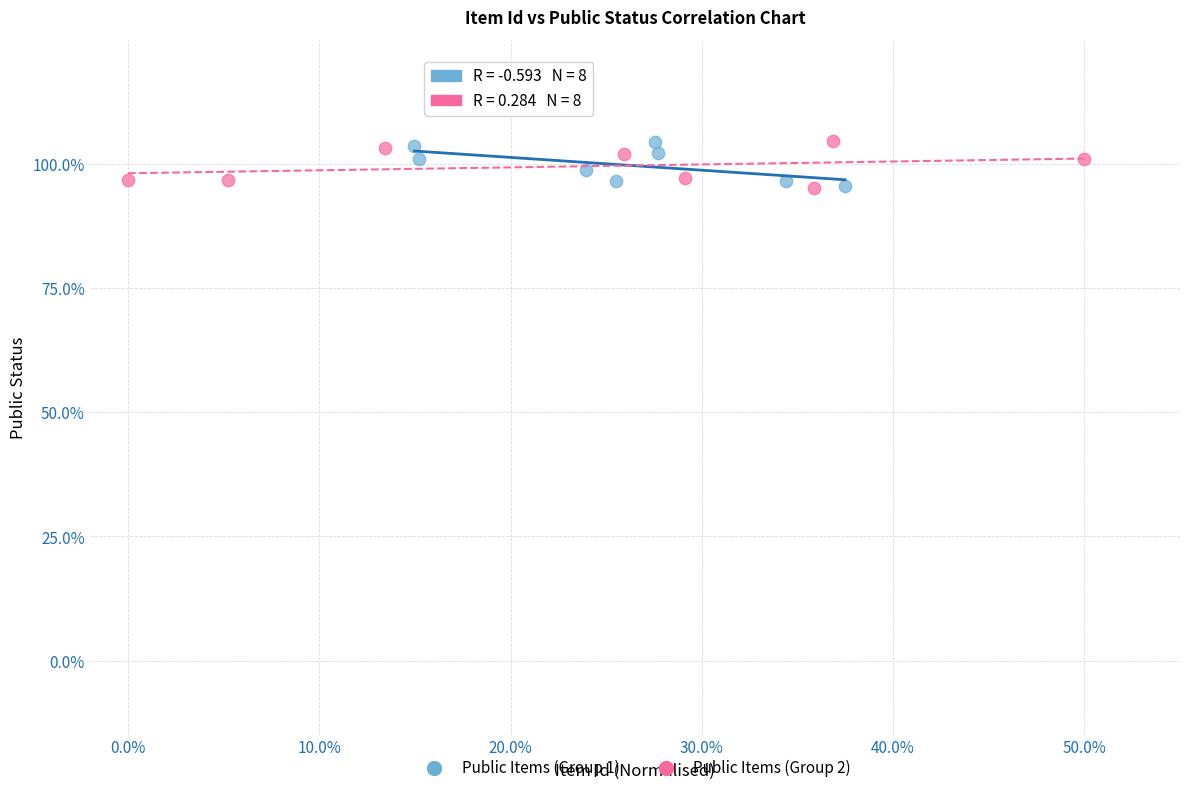

What are all the series names shown in the legend?

Public Items (Group 1), Public Items (Group 2)